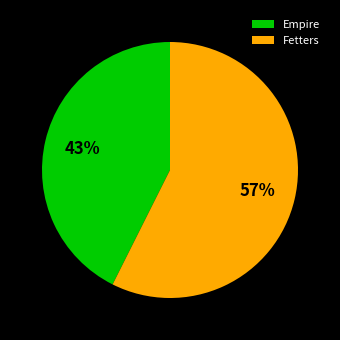

True or false: Empire accounts for 31% of the total.

False